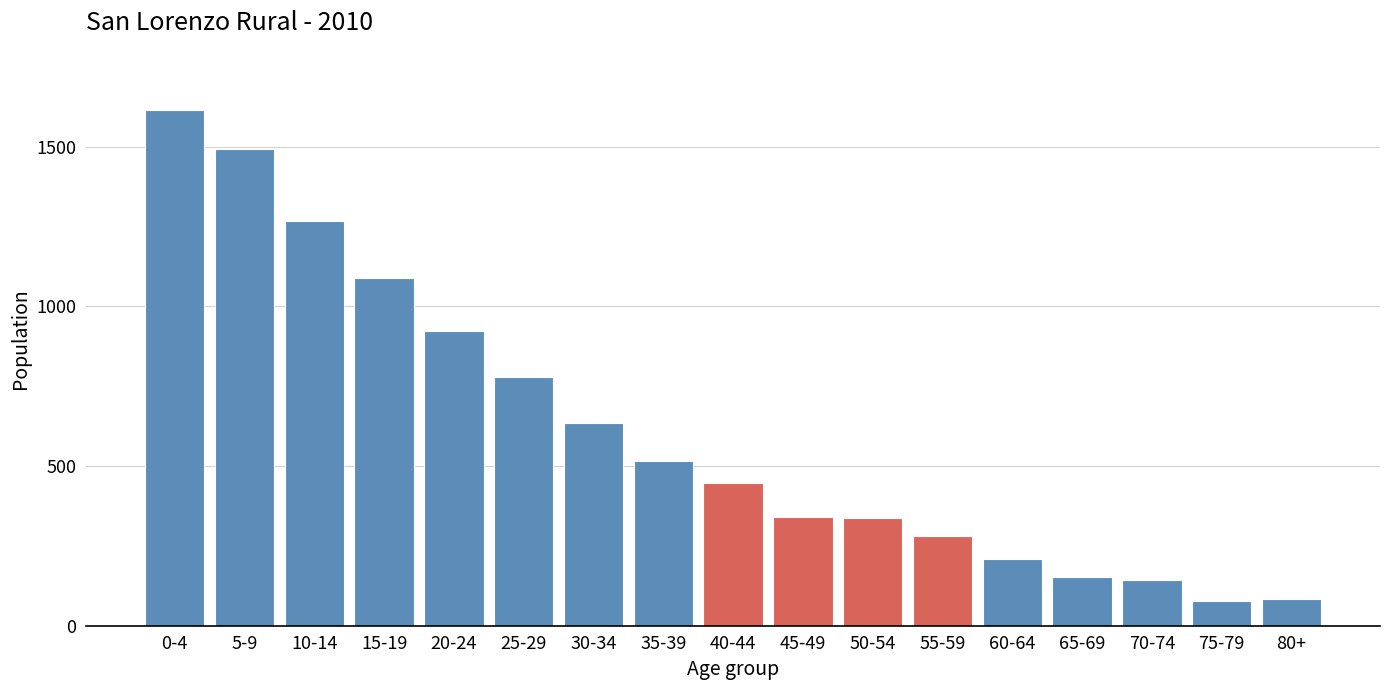

The chart shows a value of 152 at 65-69. True or false?

True